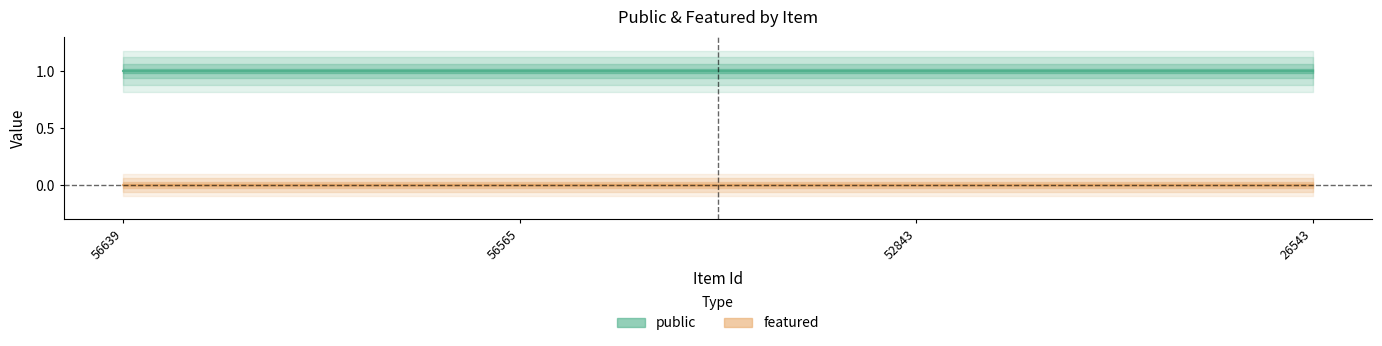

Which series changed the most between 56639 and 56565?

public